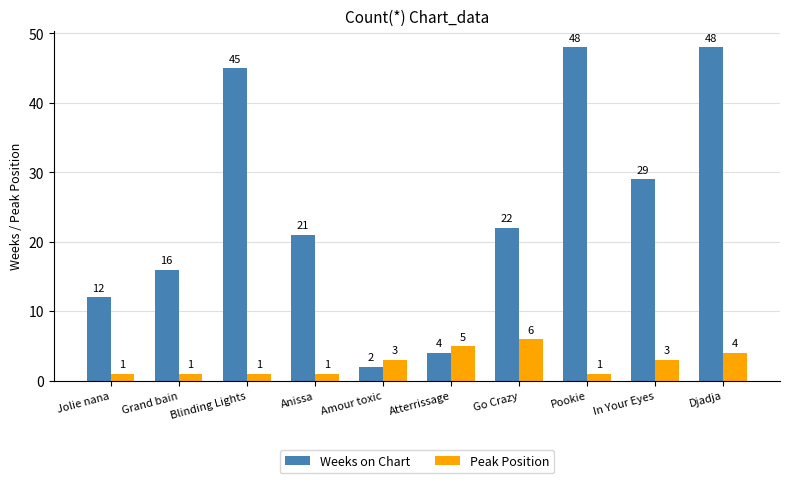

Between In Your Eyes and Djadja, which series saw the biggest shift?

Weeks on Chart